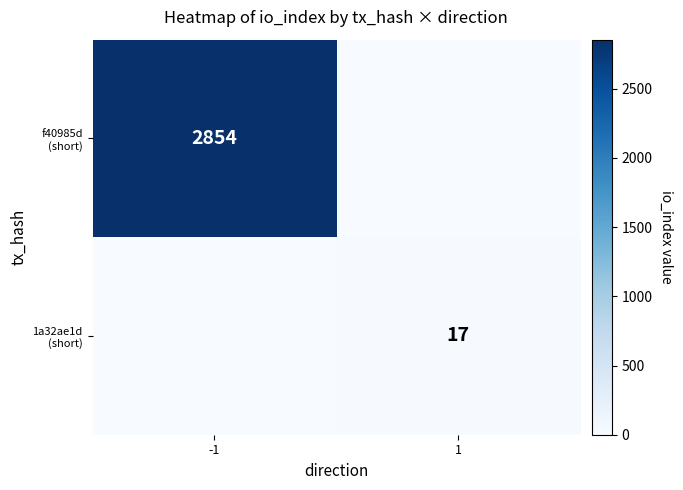

Which series has the widest spread of values?

f40985d (short)